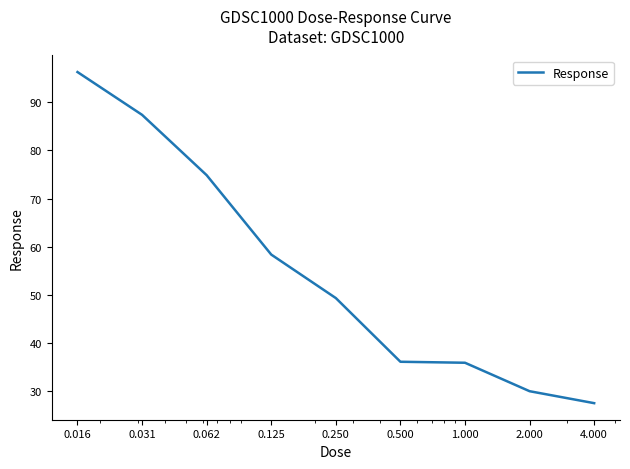

What is the greatest value displayed?

96.3